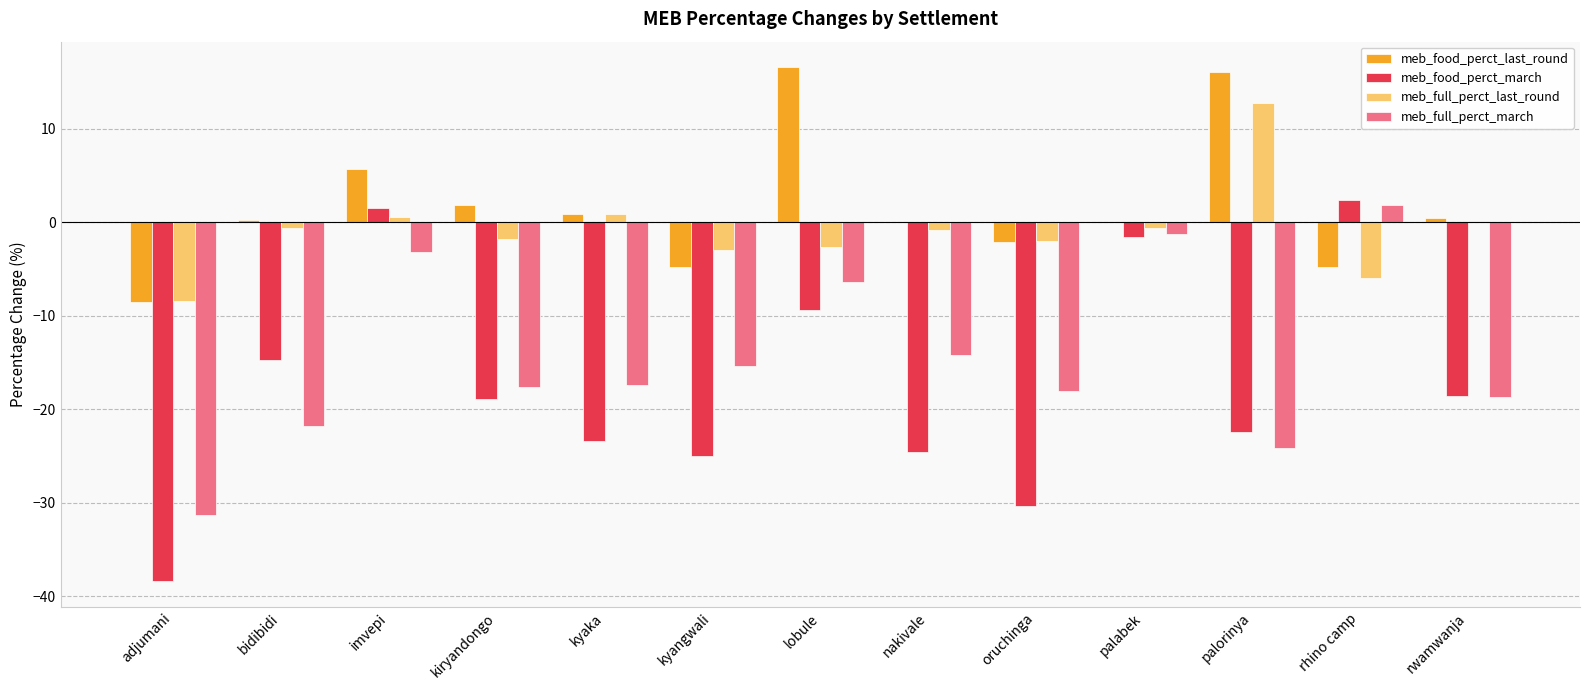

What is the maximum value for meb_full_perct_march?

1.9